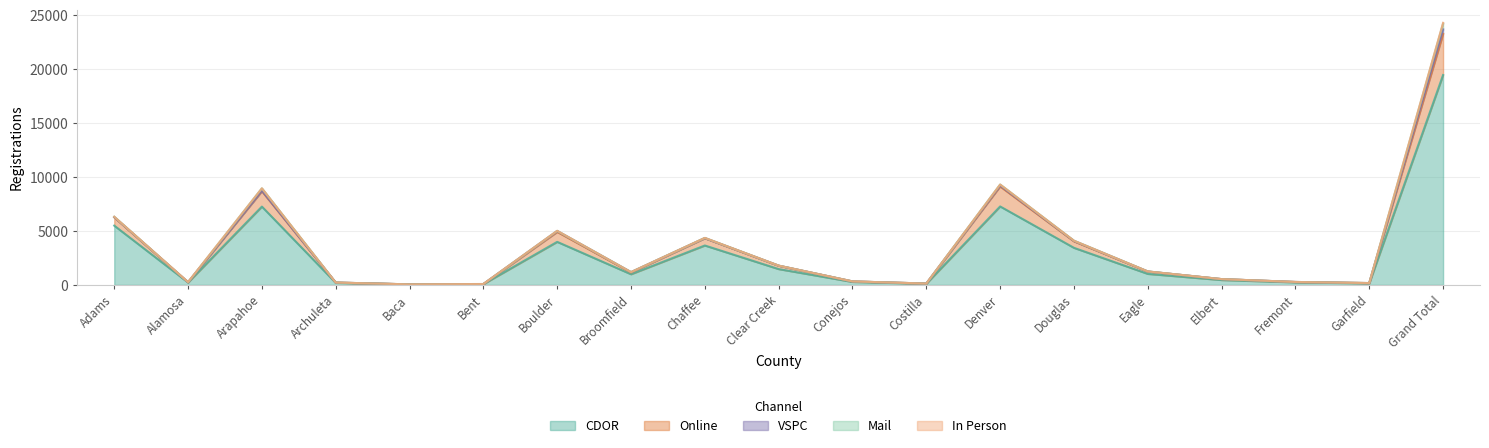

Is the value of Mail at Clear Creek greater than the value of VSPC at Baca?

Yes